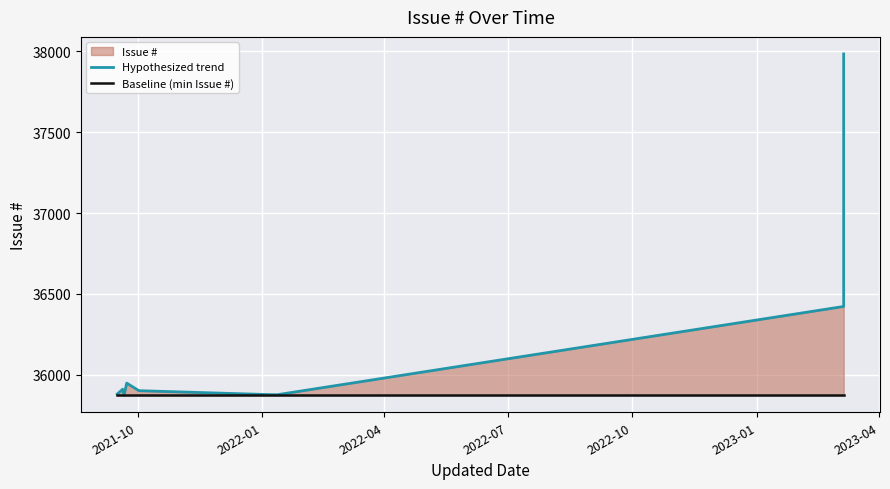

What is the sum of all Hypothesized trend values?

325671